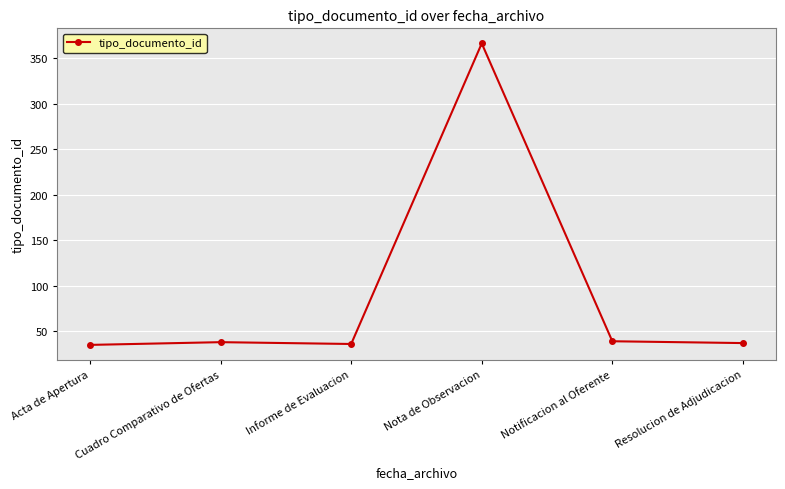

What is the maximum value shown in the chart?

366